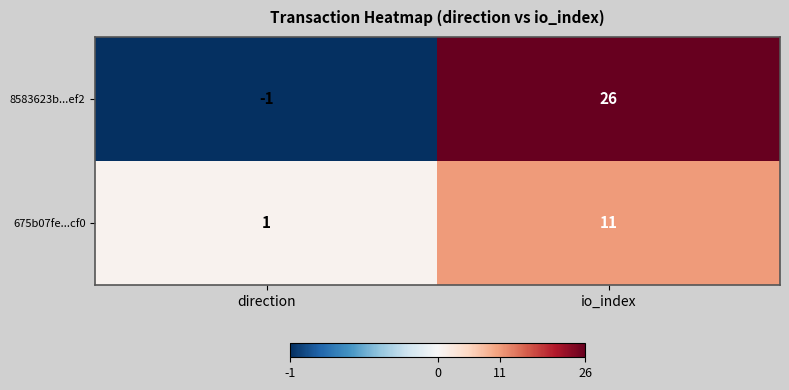

What is the sum of the 8583623b...ef2 values at direction and io_index?

25